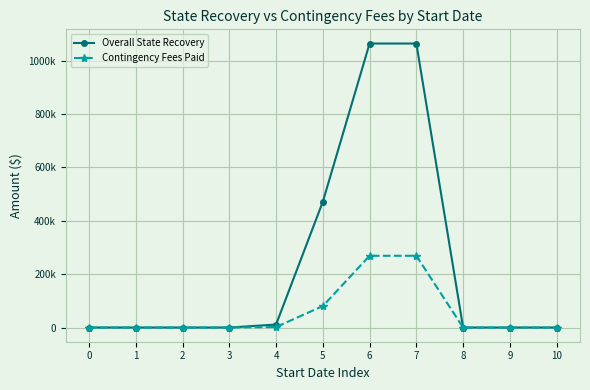

Rank the series by their maximum value, from lowest to highest.

Contingency Fees Paid, Overall State Recovery